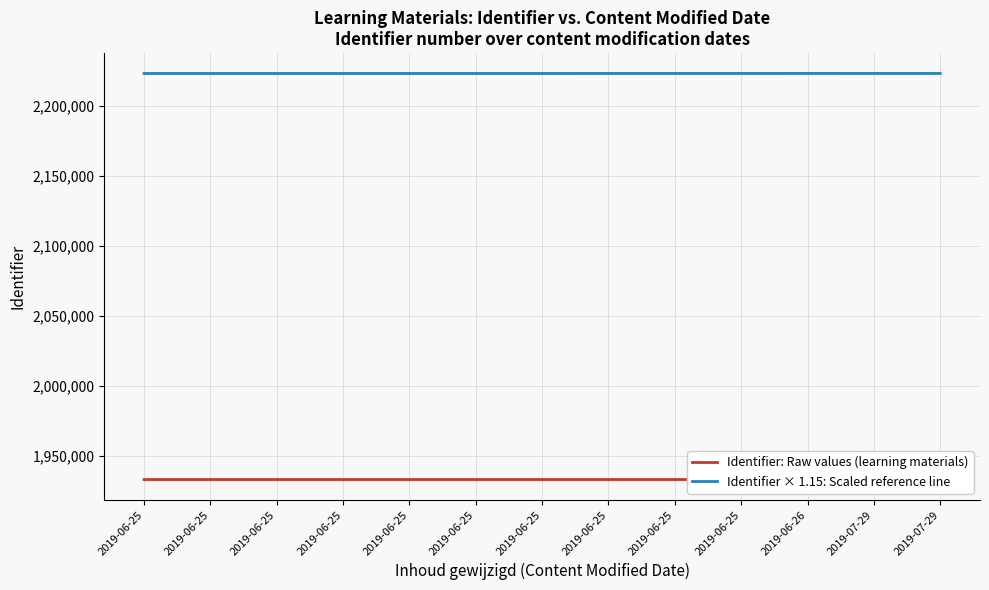

What is the smallest value displayed?

1933175.0